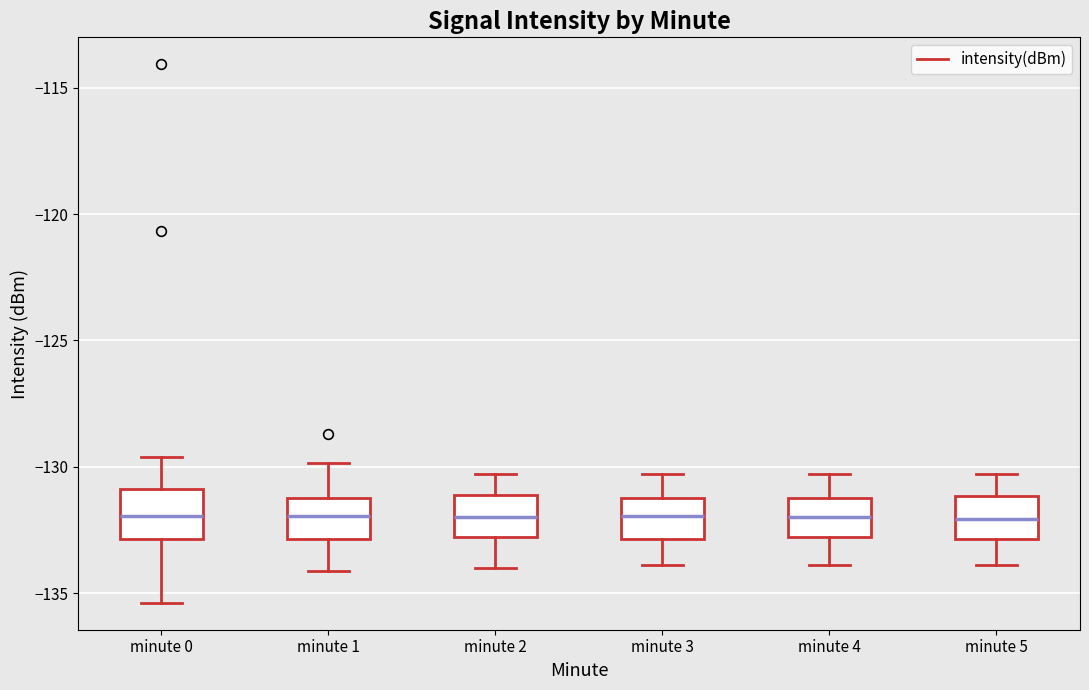

Reading left to right, transcribe this box plot: for each box, give where its median line is, the range the box spans, and where its two whiskers end, as read against the y-axis. The values are not printed on the chart, so give them approximately, as read against the axis.

minute 0: median -132.0, box -133.0 to -131.0, whiskers -135.5 to -129.5
minute 1: median -132.0, box -133.0 to -131.0, whiskers -134.0 to -130.0
minute 2: median -132.0, box -133.0 to -131.0, whiskers -134.0 to -130.5
minute 3: median -132.0, box -133.0 to -131.0, whiskers -134.0 to -130.5
minute 4: median -132.0, box -133.0 to -131.0, whiskers -134.0 to -130.5
minute 5: median -132.0, box -133.0 to -131.0, whiskers -134.0 to -130.5